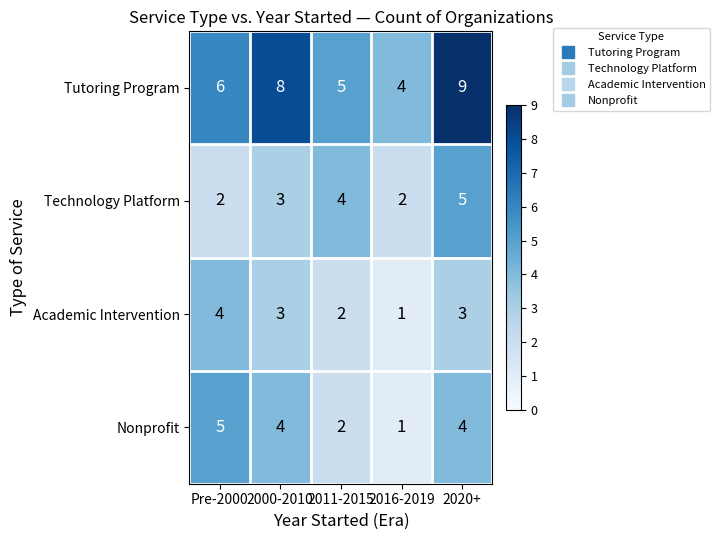

What value does the Academic Intervention series have at 2000-2010?

3